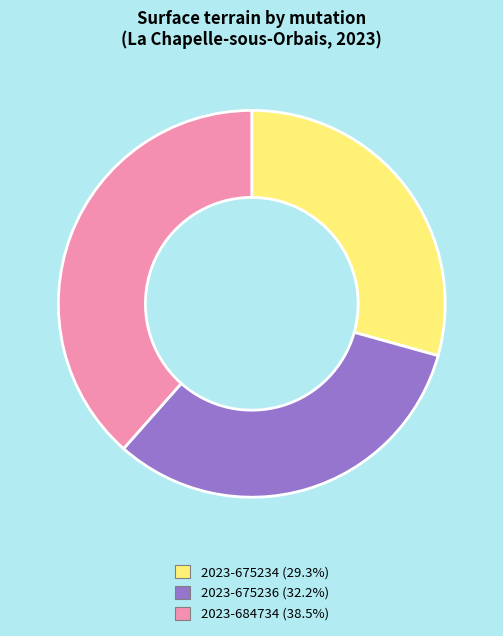

Does any single category account for the majority?

No